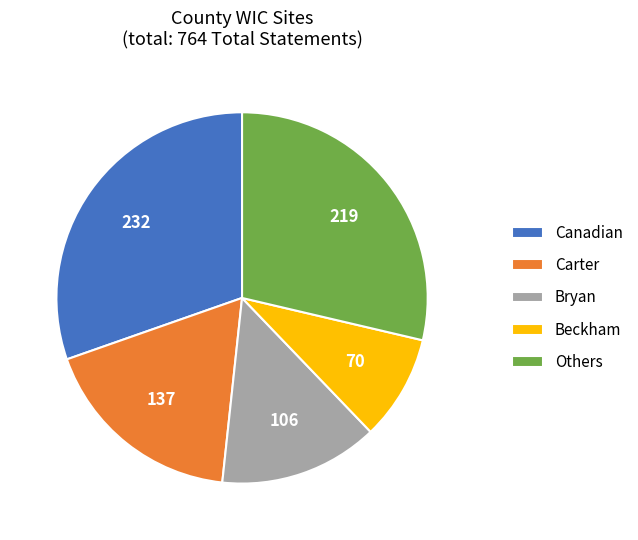

Is the sum of Bryan and Canadian greater than half?

No